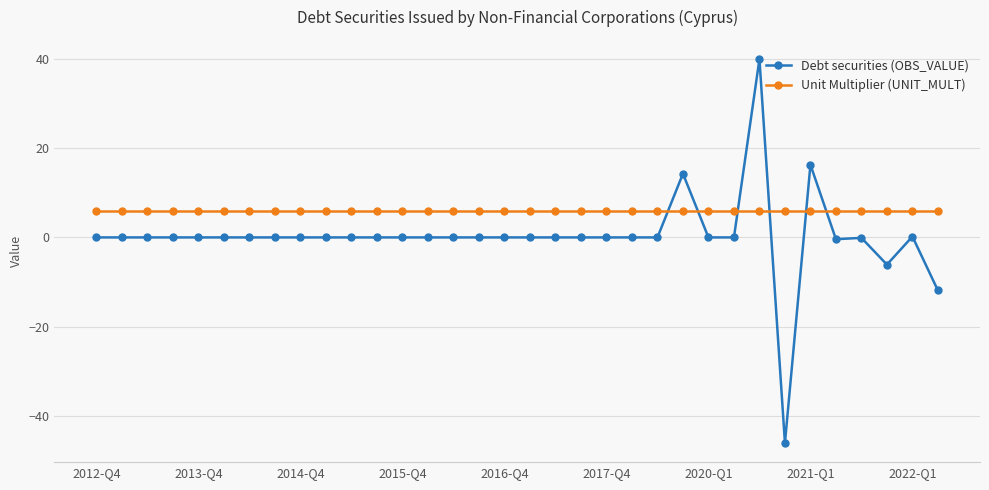

Which series has the widest spread of values?

Debt securities (OBS_VALUE)